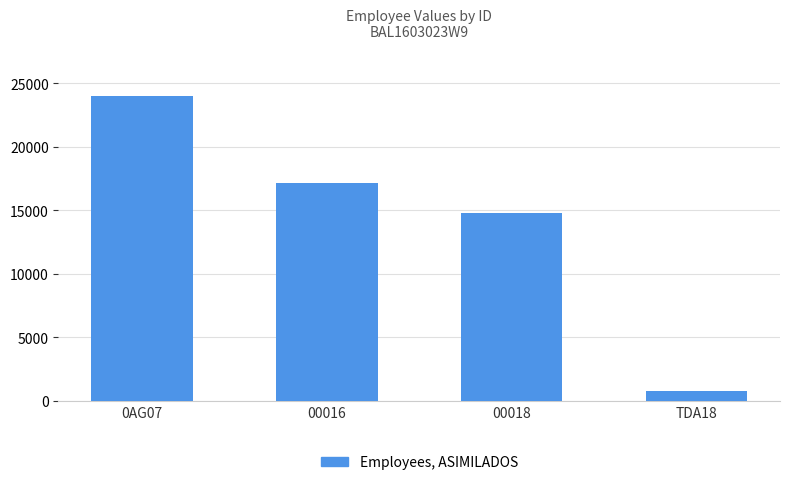

Rank the categories by value from highest to lowest.

0AG07, 00016, 00018, TDA18